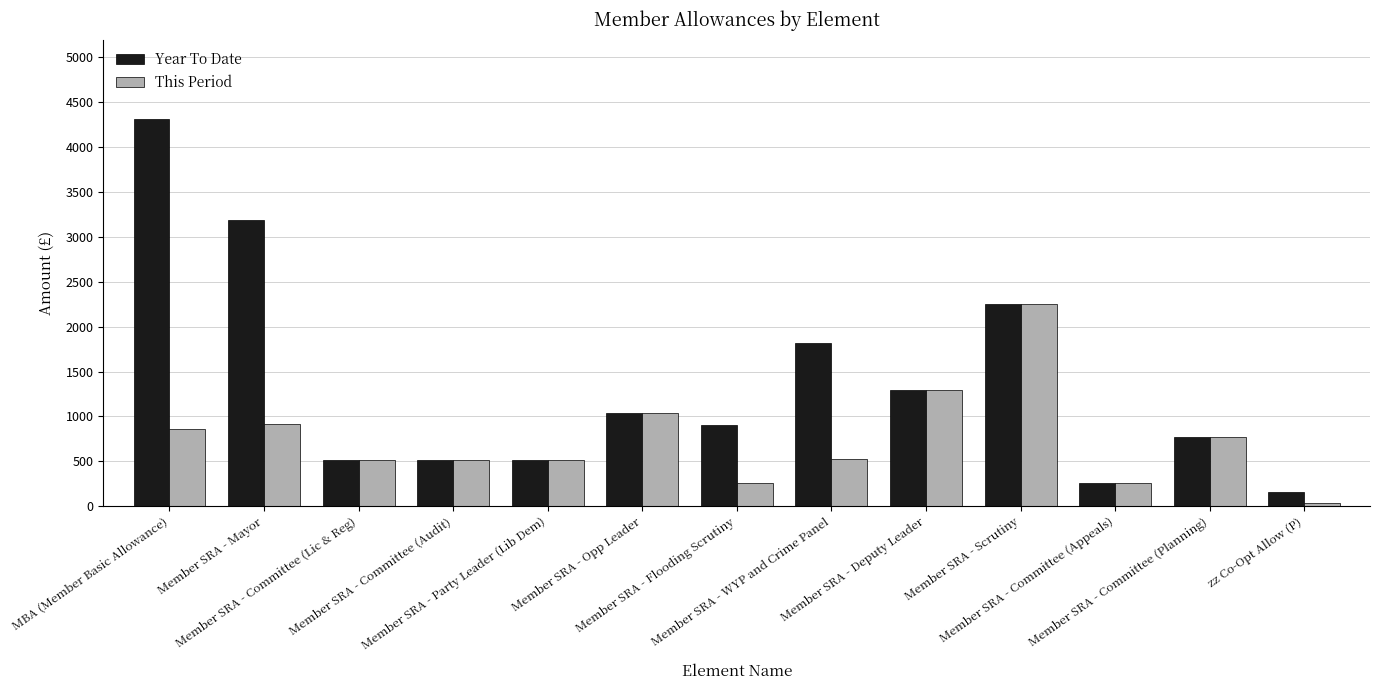

Where does the This Period series first go above 521?

MBA (Member Basic Allowance)